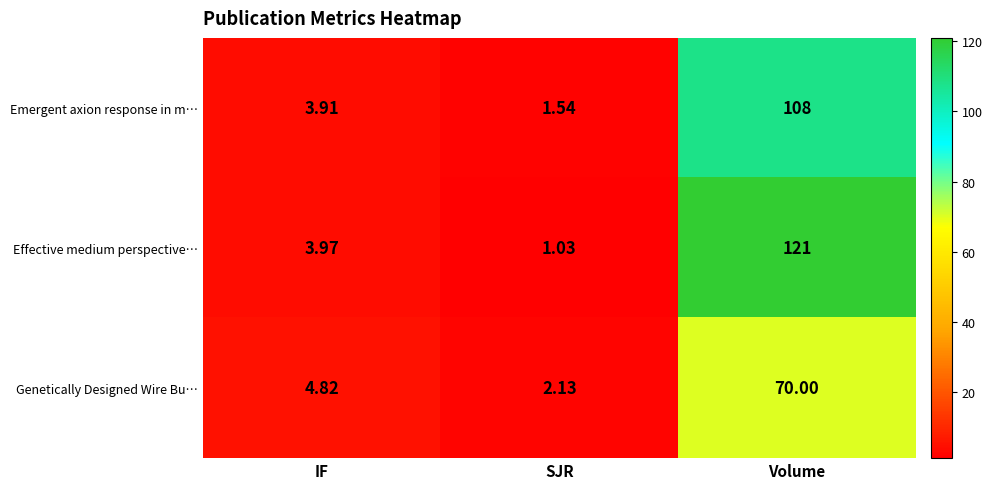

Which category has the lowest value in the Genetically Designed Wire Bu… series?

SJR